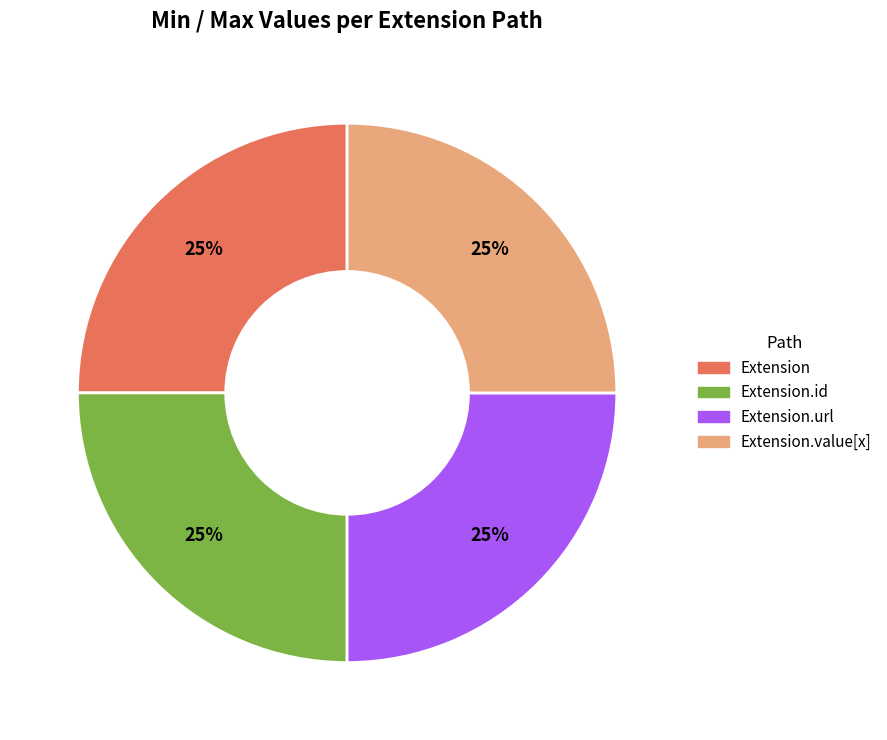

Is there a majority slice in this chart?

No